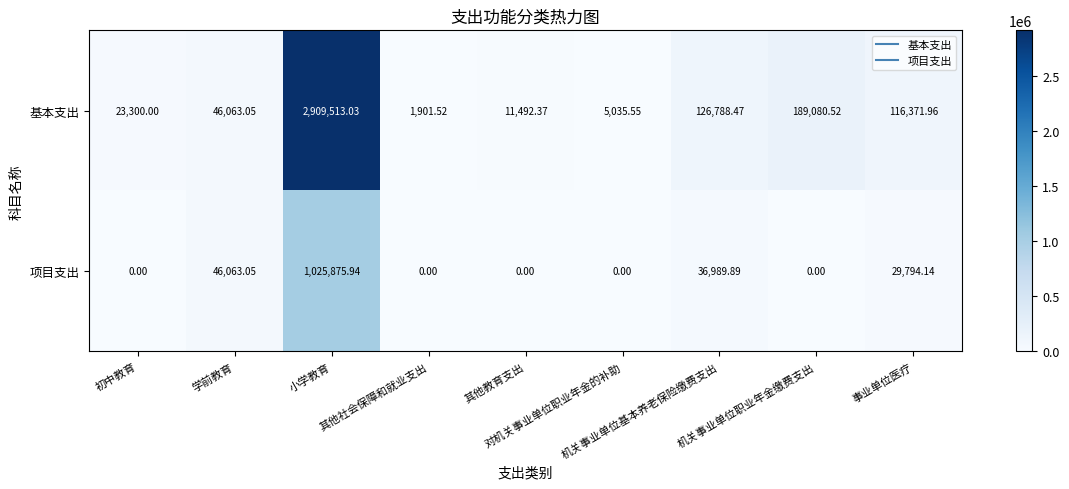

List the series in order of their overall mean, lowest first.

项目支出, 基本支出